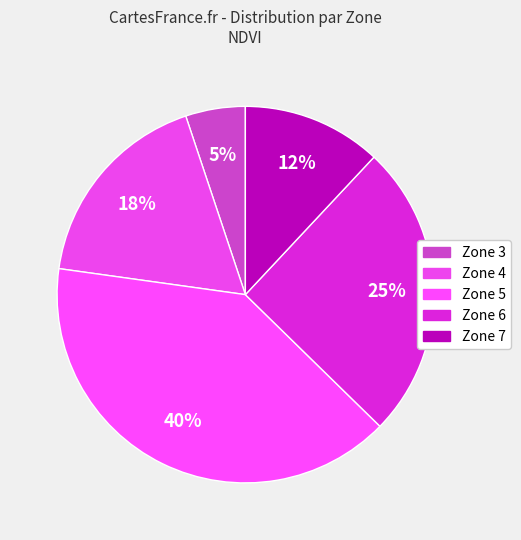

To the nearest percent, what portion does Zone 7 represent?

12%